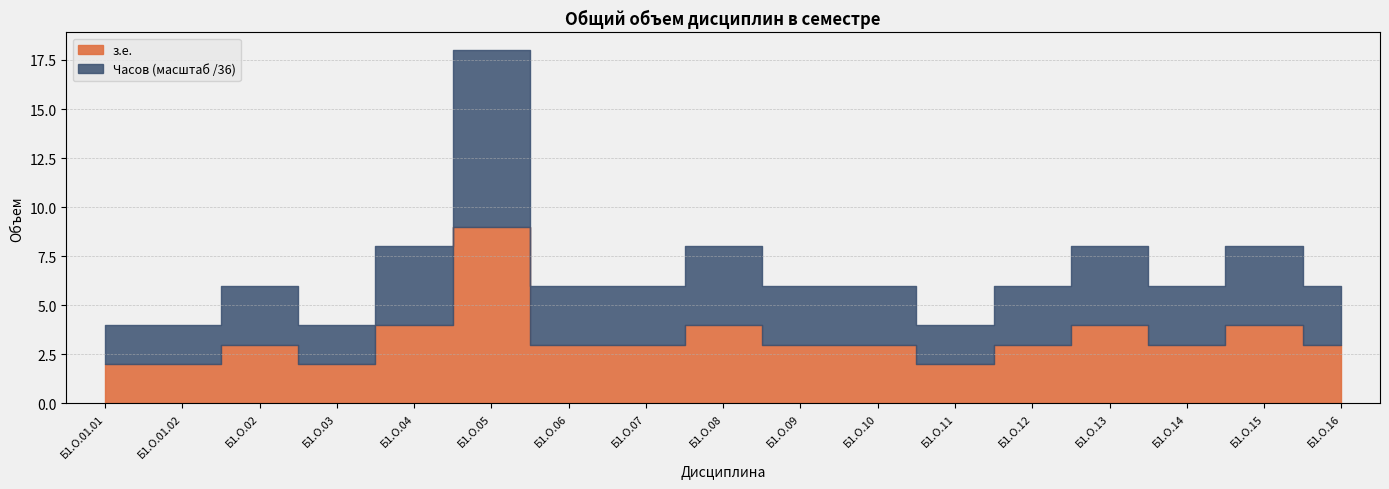

True or false: з.е. and Часов intersect in this chart.

False